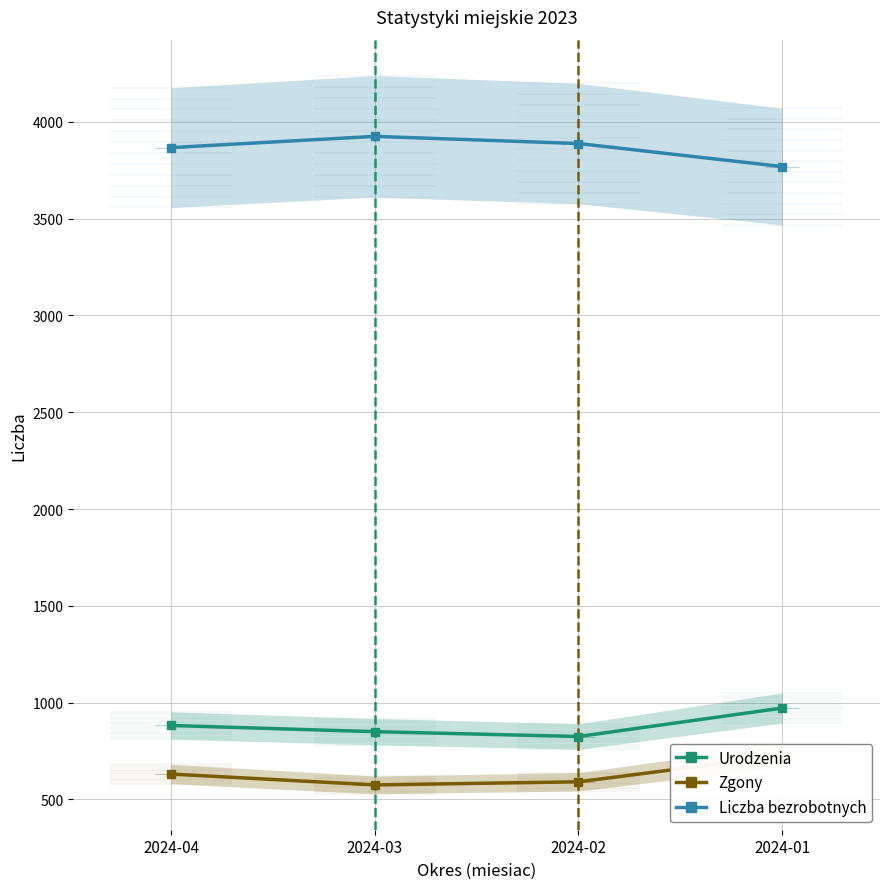

True or false: Zgony has more than 1 points higher than both neighbors.

False